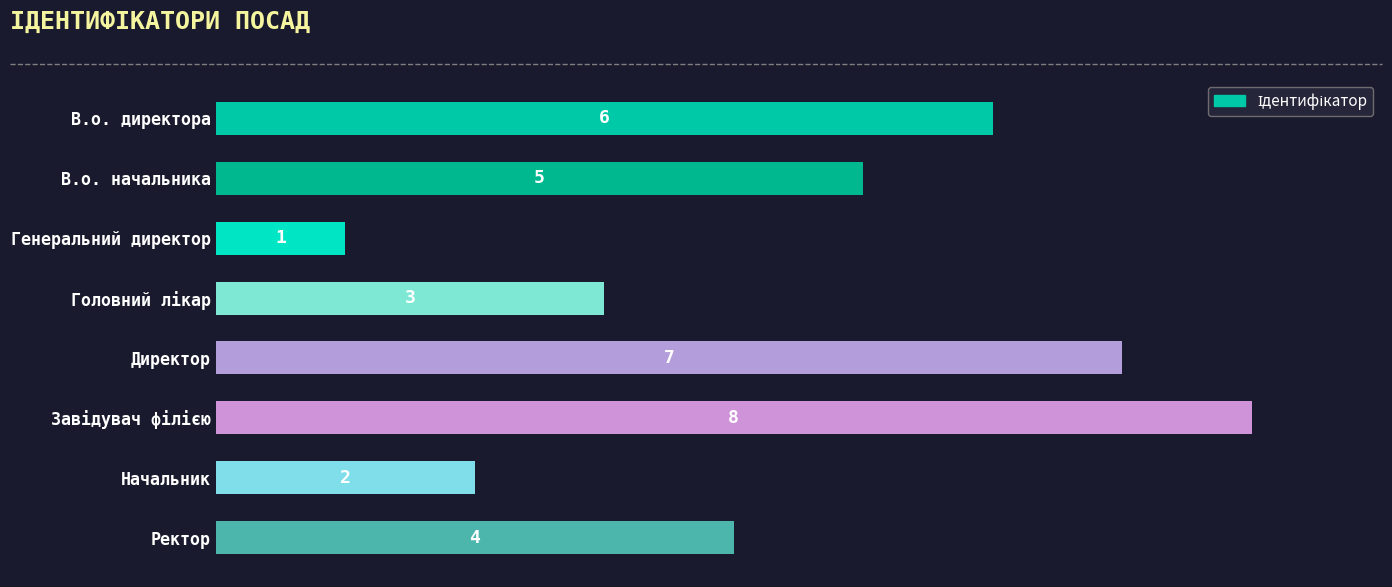

The chart shows a value of 4 at Ректор. True or false?

True